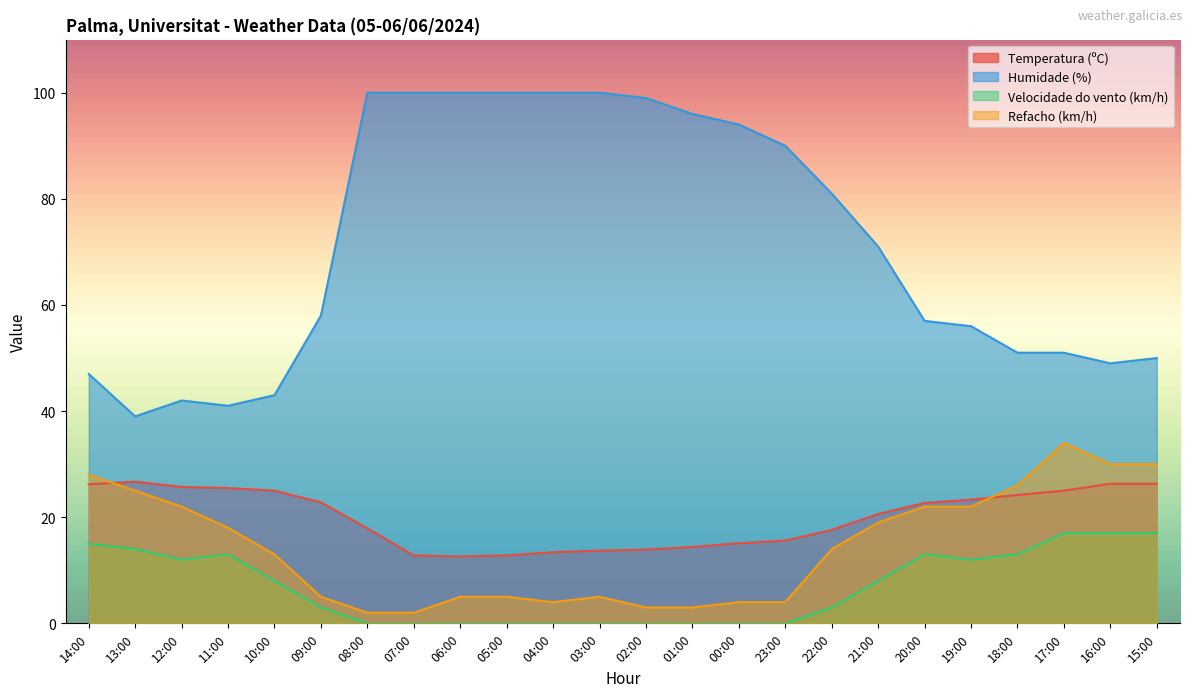

What is the spread (max minus min) of values at 11:00?

28.0